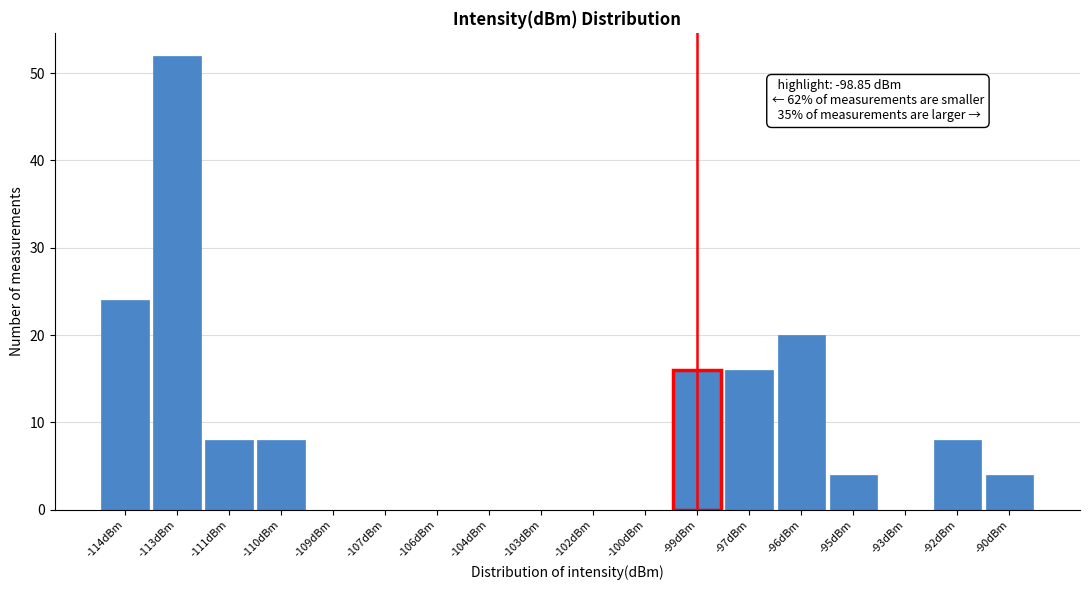

Reading left to right, transcribe all the data shown in this chart.

-114dBm=24	-113dBm=52	-111dBm=8	-110dBm=8	-109dBm=0	-107dBm=0	-106dBm=0	-104dBm=0	-103dBm=0	-102dBm=0	-100dBm=0	-99dBm=16	-97dBm=16	-96dBm=20	-95dBm=4	-93dBm=0	-92dBm=8	-90dBm=4